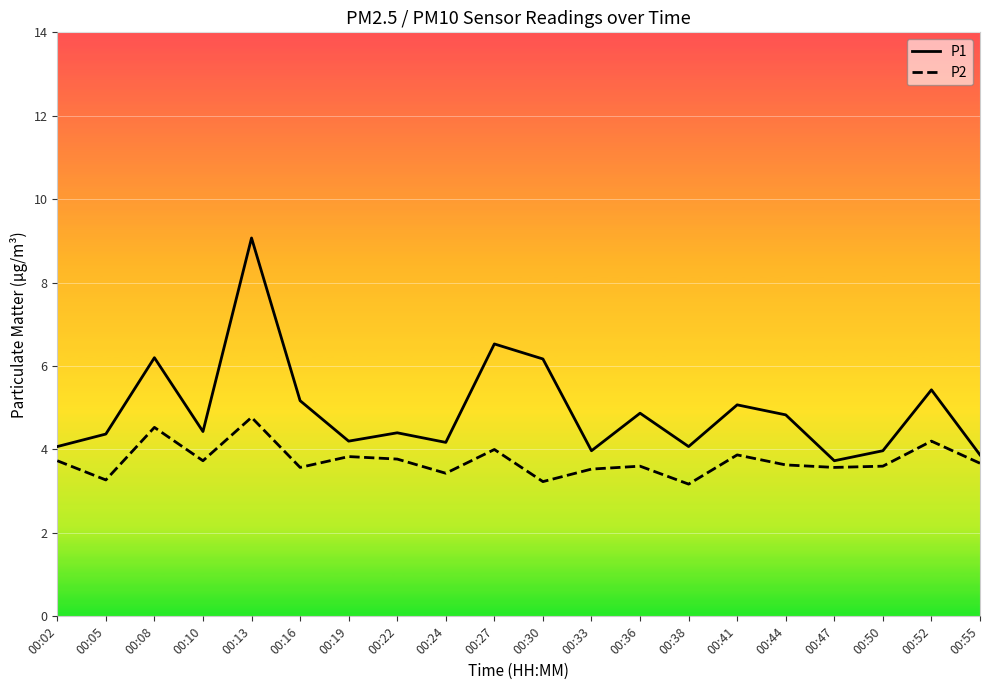

Is the value of P2 at 00:33 greater than the value of P1 at 00:41?

No